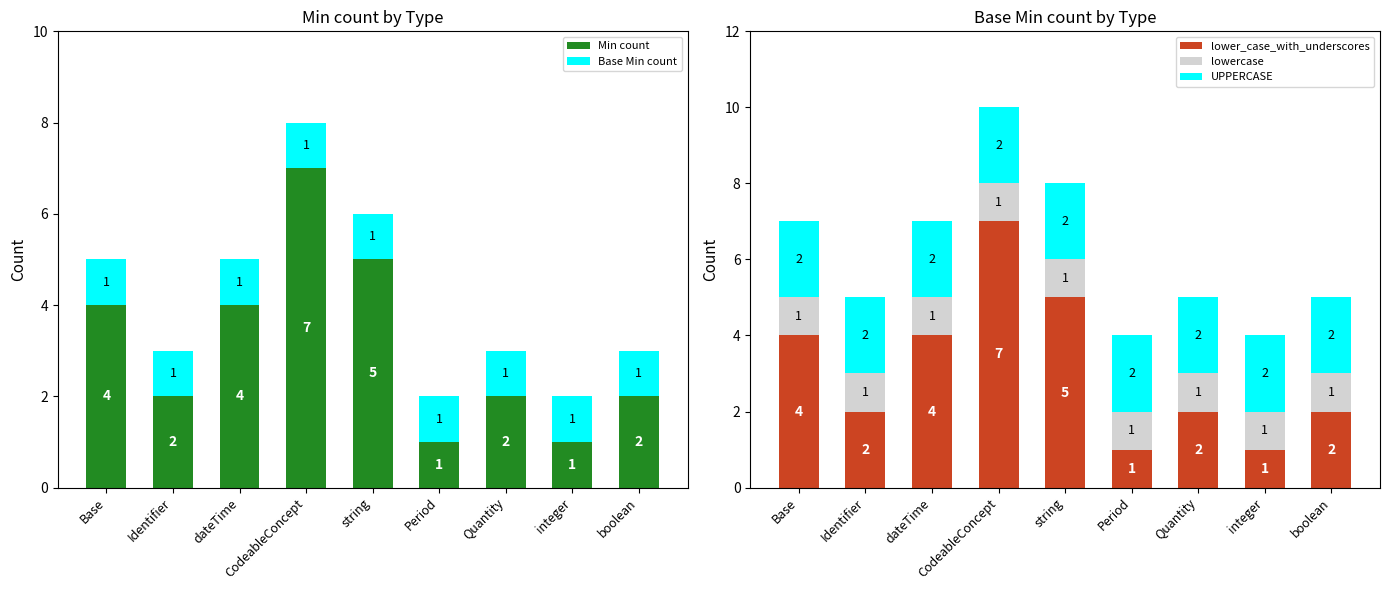

At which category does the chart reach its peak across all series?

CodeableConcept